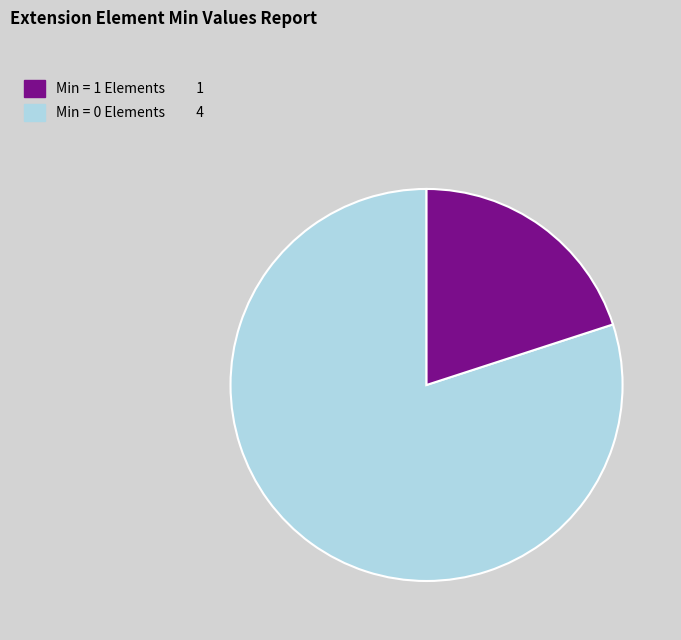

Is there a majority slice in this chart?

Yes